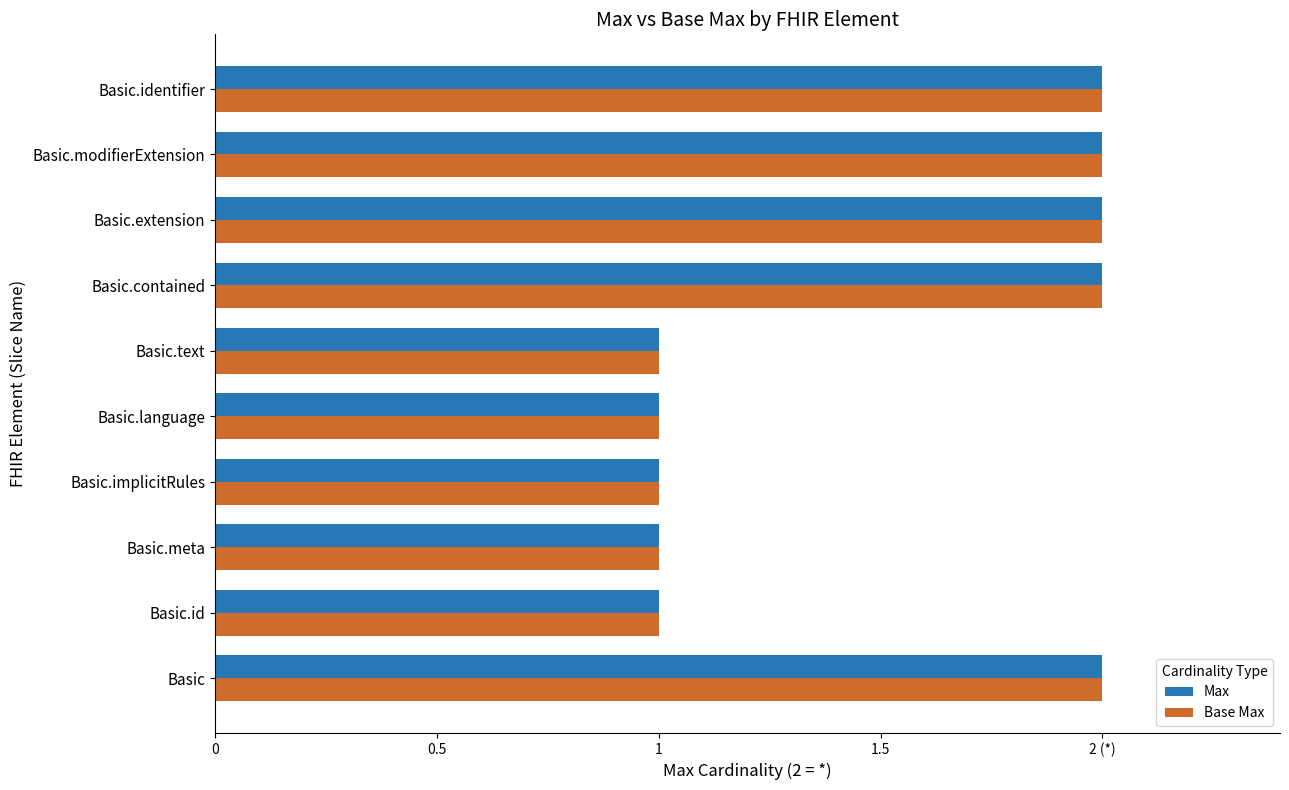

What are all the series names shown in the legend?

Max, Base Max